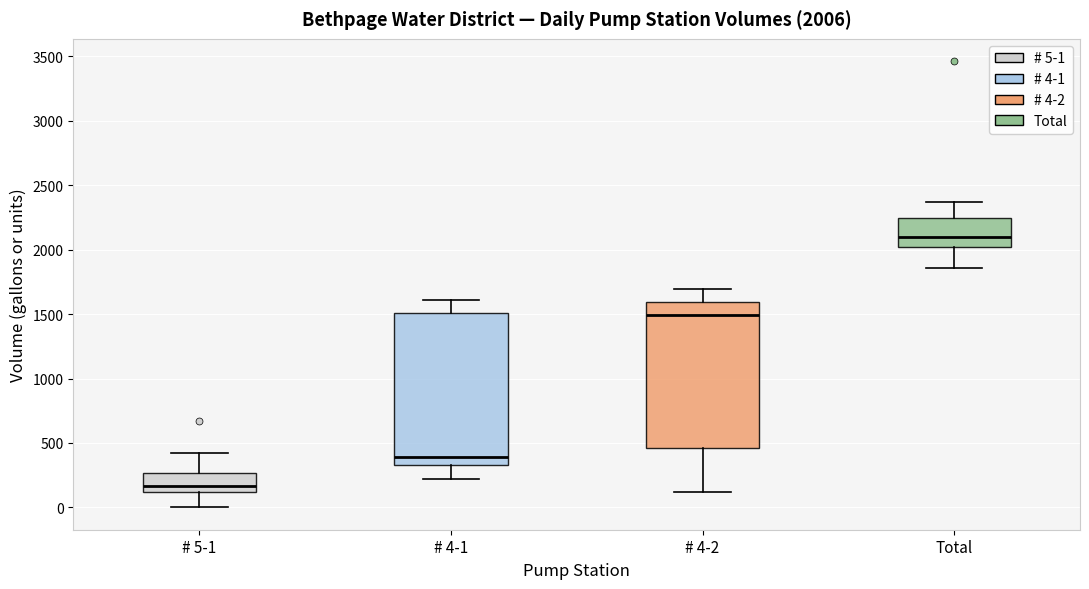

Which box's median line is the highest?

Total